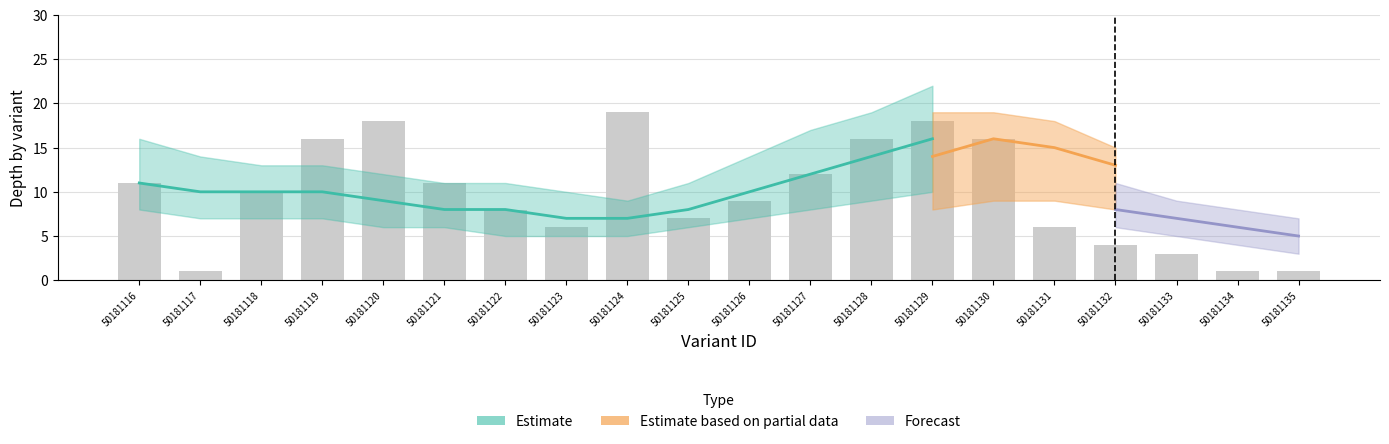

What is the ratio of the value at 50181128 to the value at 50181121?

1.5